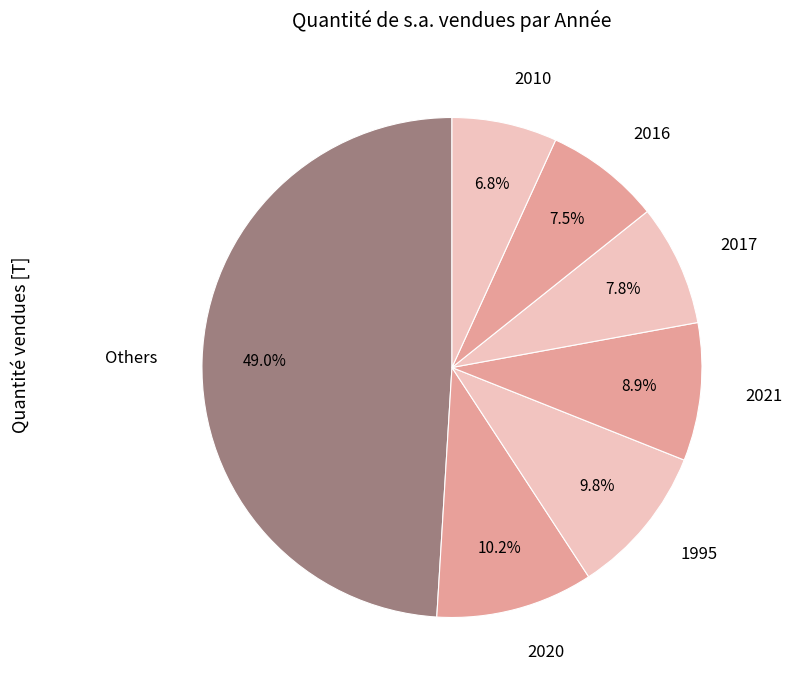

What is the ratio of the value at 2010 to the value at 2020?

0.7